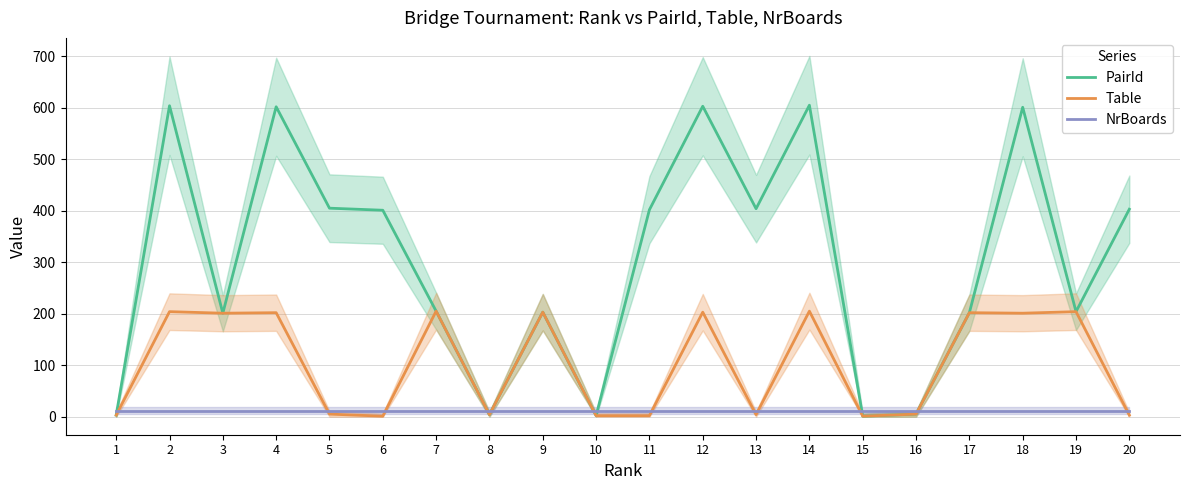

Between 14 and 19, which series saw the biggest shift?

PairId